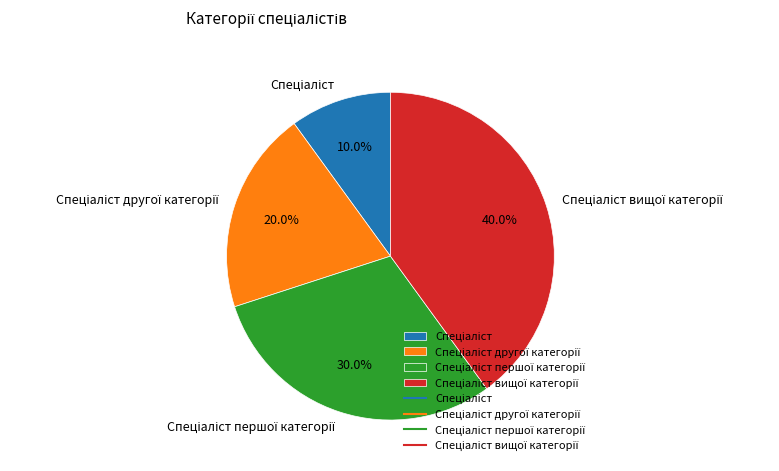

Is there a majority slice in this chart?

No